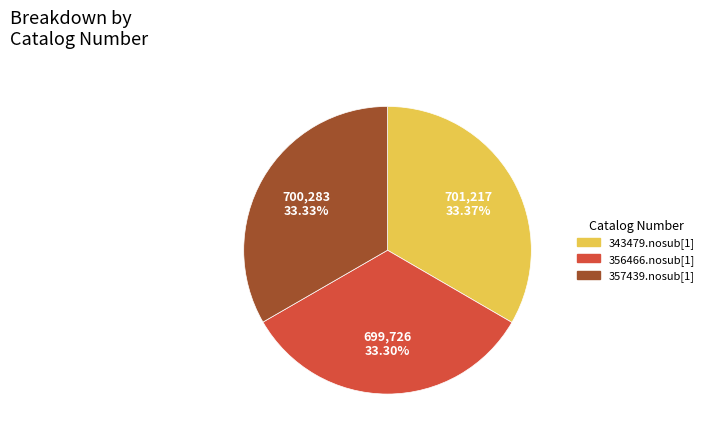

Approximately how many times larger is the value at 356466.nosub[1] compared to 357439.nosub[1]?

1.0